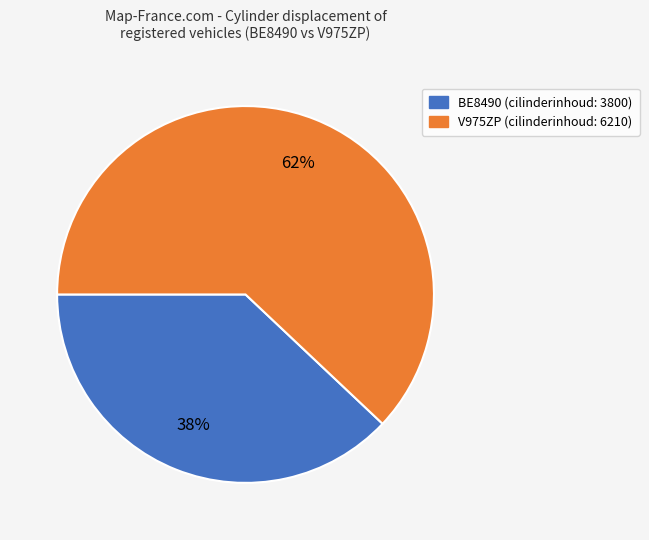

To the nearest percent, what is the average slice percentage?

50%